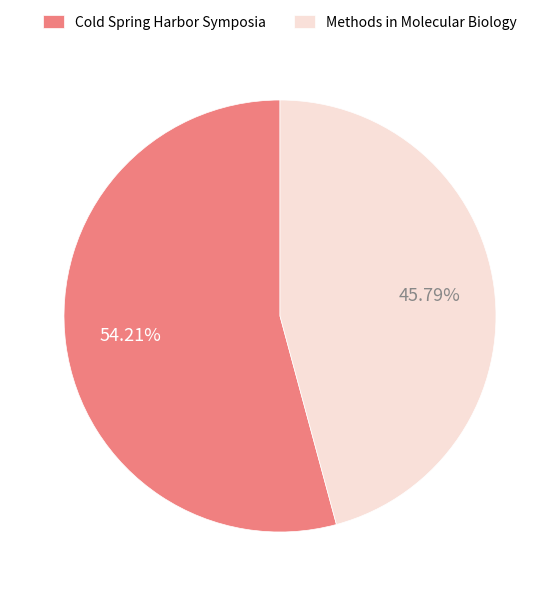

Count the number of slices in the pie.

2